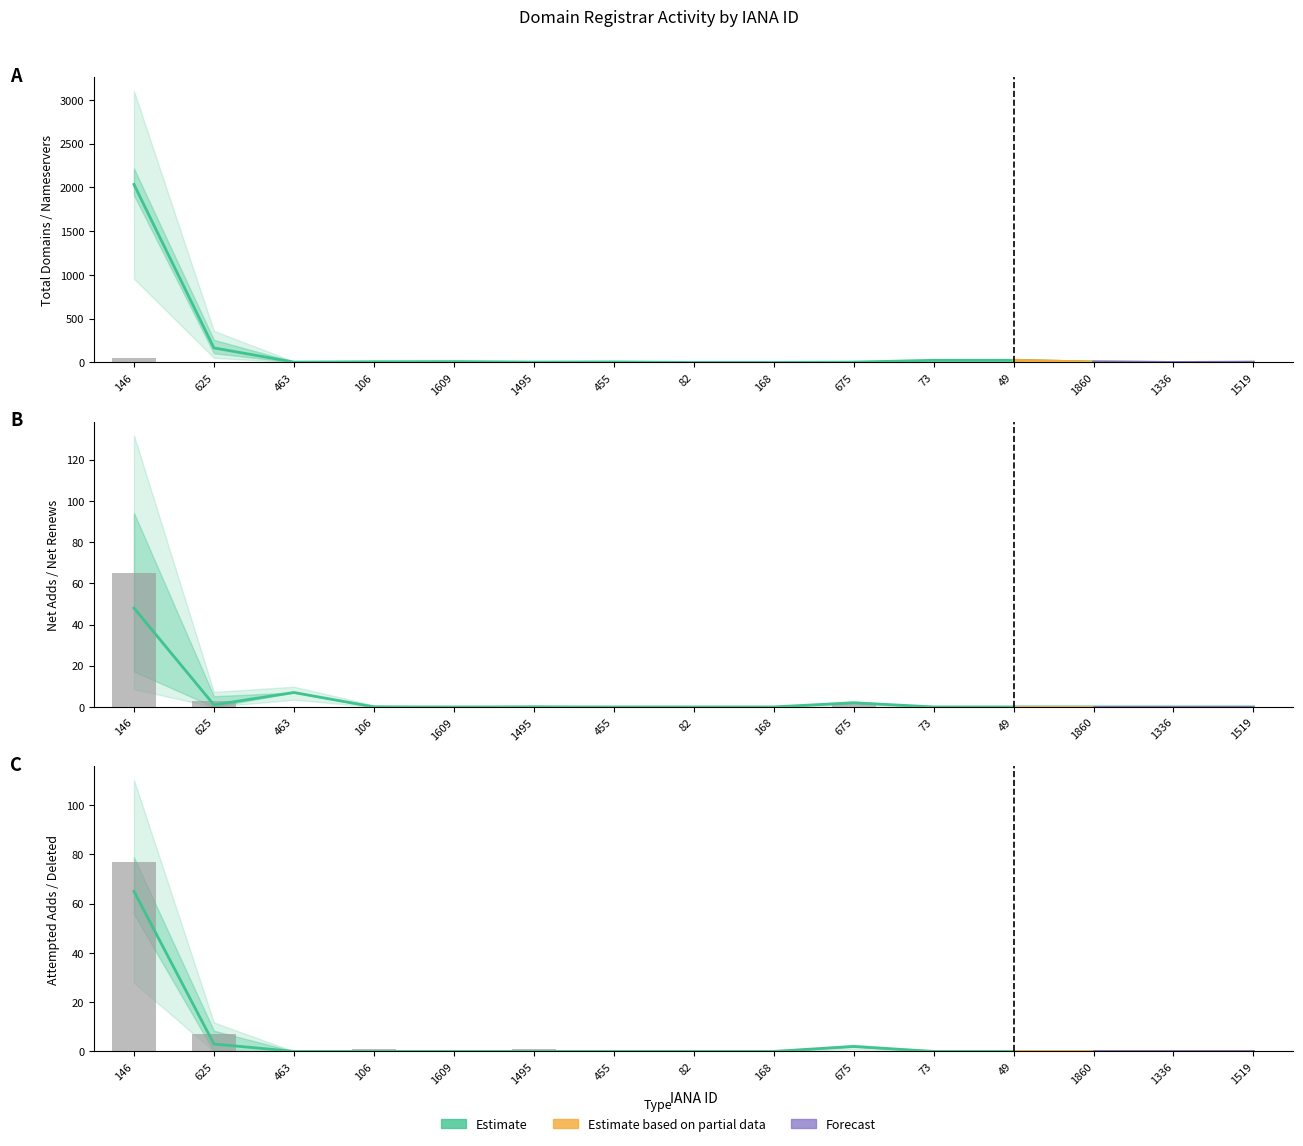

Is the value of net-adds-1-yr at 455 greater than the value of net-renews-1-yr at 1519?

No